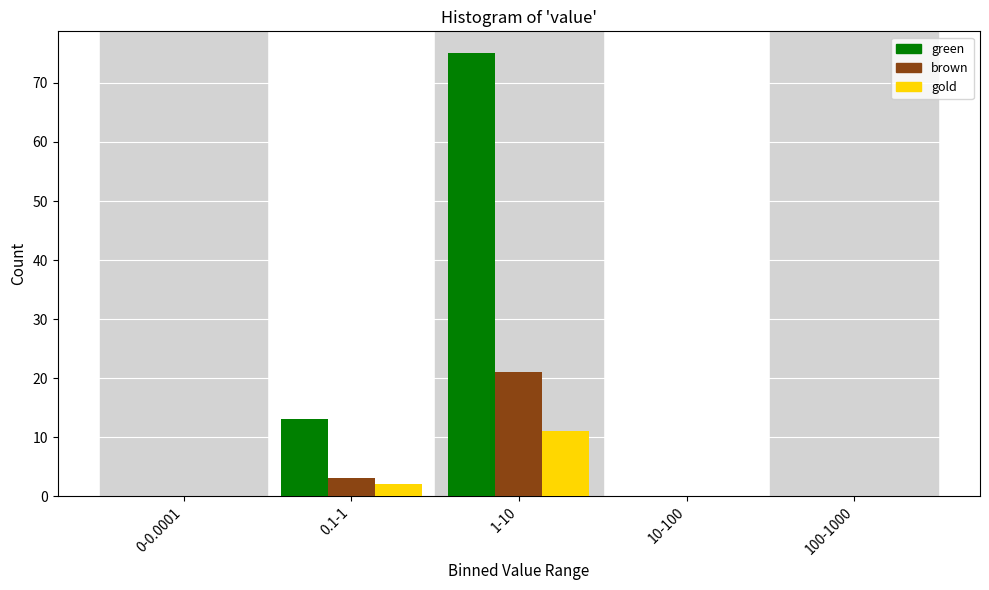

Reading right to left, list all the values displayed in this chart.

green: 100-1000=0	10-100=0	1-10=75	0.1-1=13	0-0.0001=0
brown: 100-1000=0	10-100=0	1-10=21	0.1-1=3	0-0.0001=0
gold: 100-1000=0	10-100=0	1-10=11	0.1-1=2	0-0.0001=0